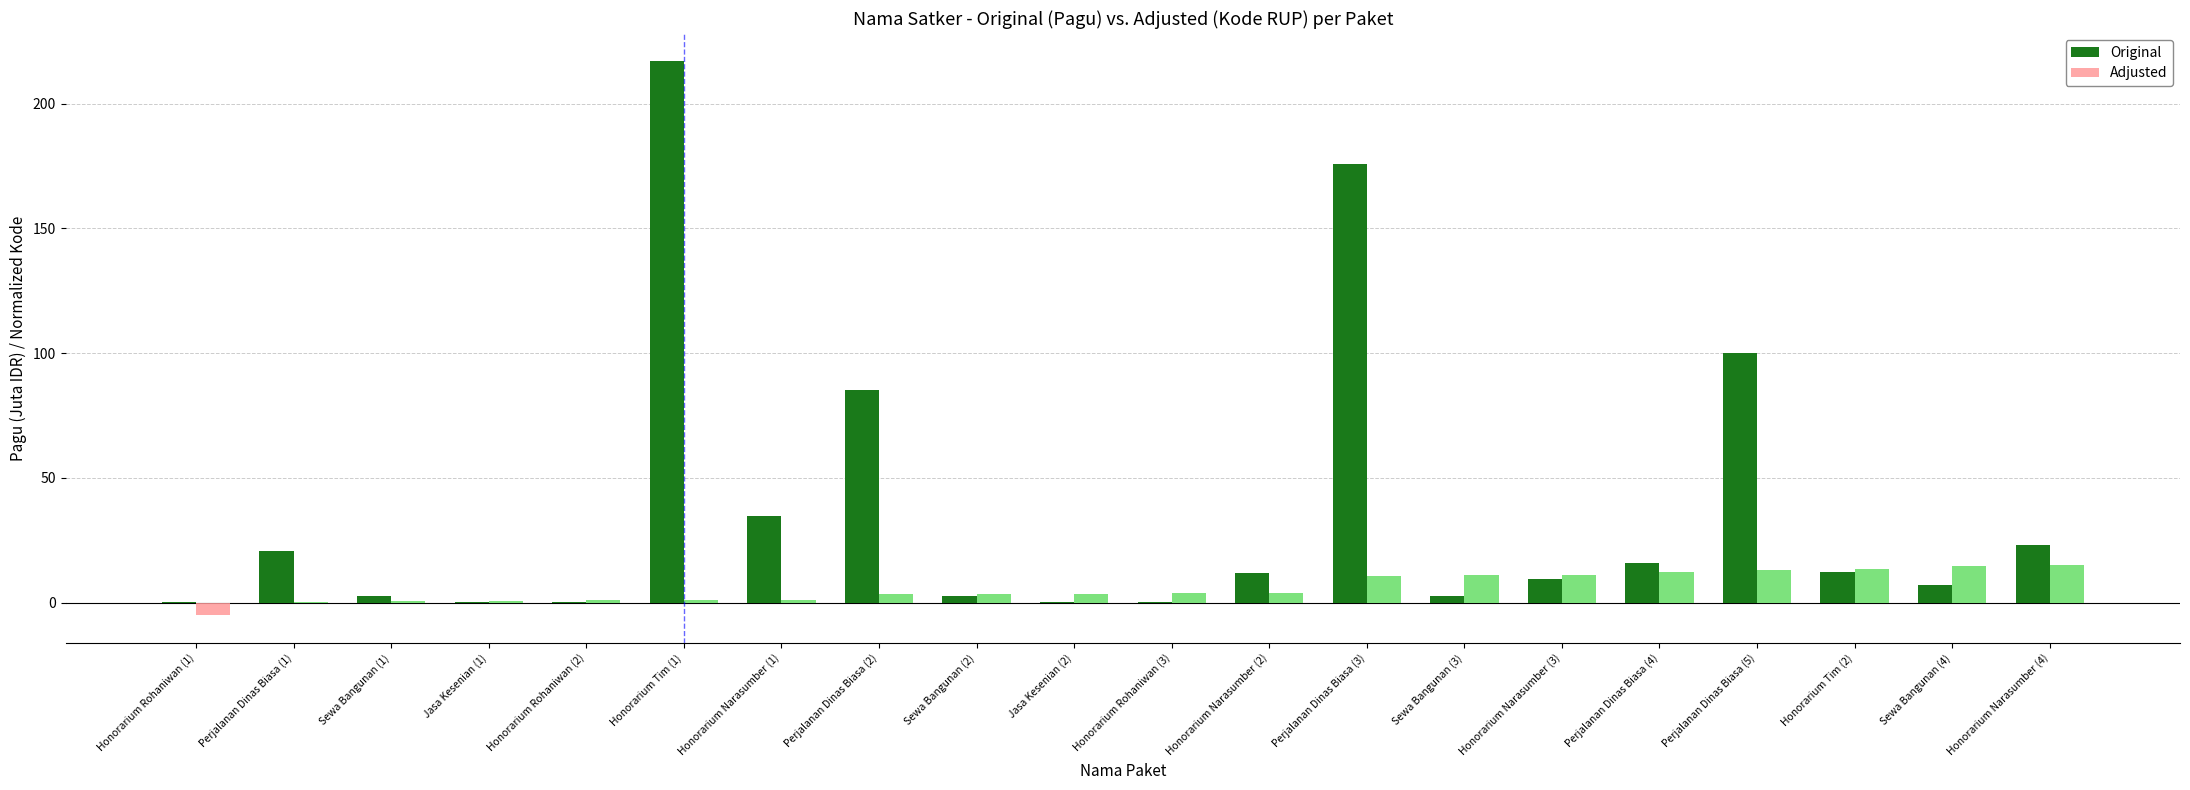

The value of Original at Honorarium Narasumber (1) is 34.8. True or false?

True